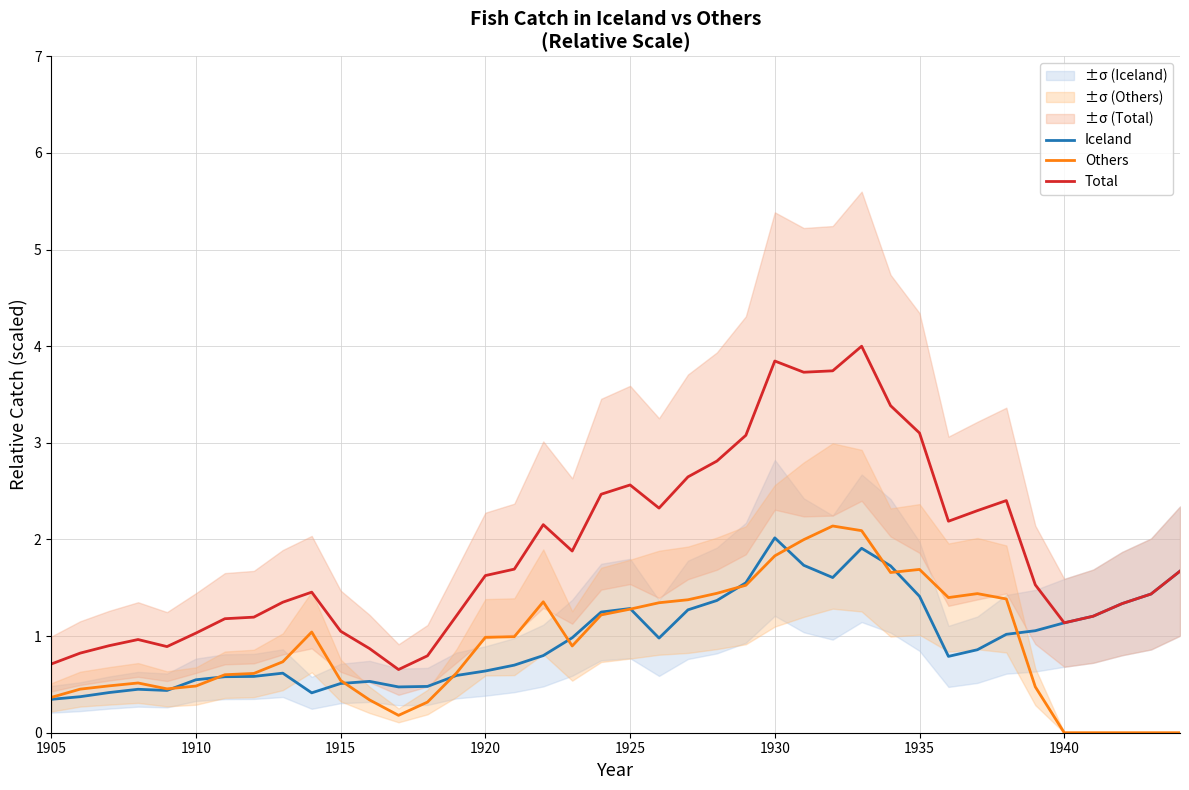

Does the chart display data point markers on the line(s)?

No